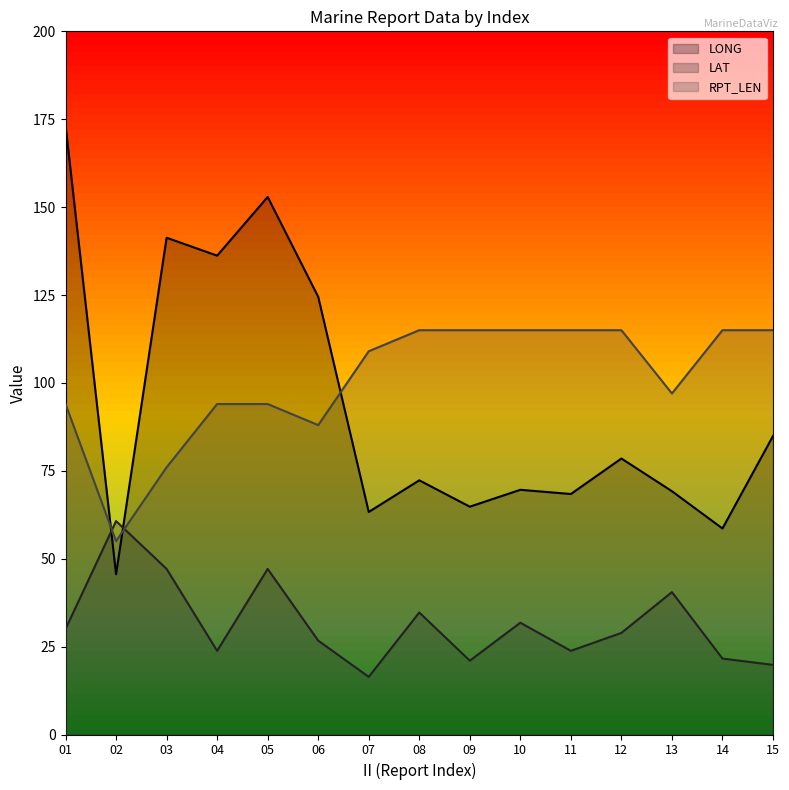

List the labels in order of LAT value, largest first.

02, 03, 05, 13, 08, 10, 01, 12, 06, 04, 11, 14, 09, 15, 07